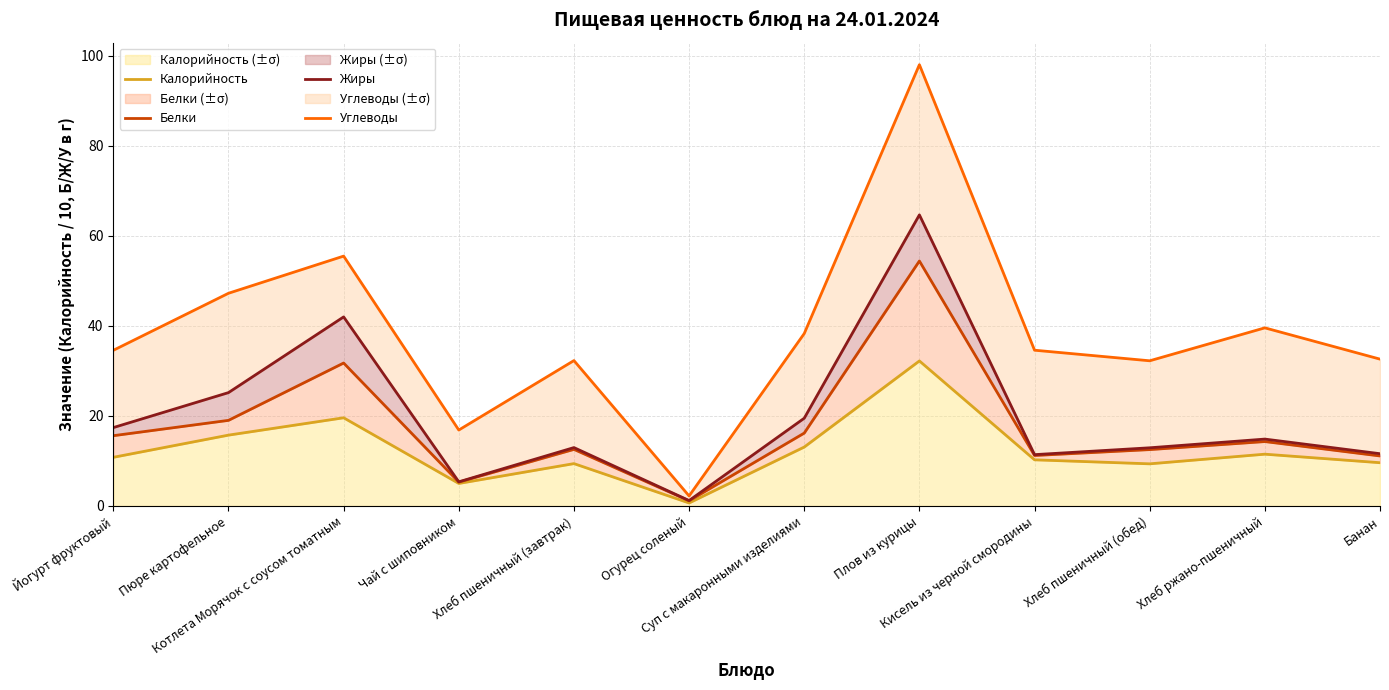

True or false: Калорийность and Углеводы intersect in this chart.

False